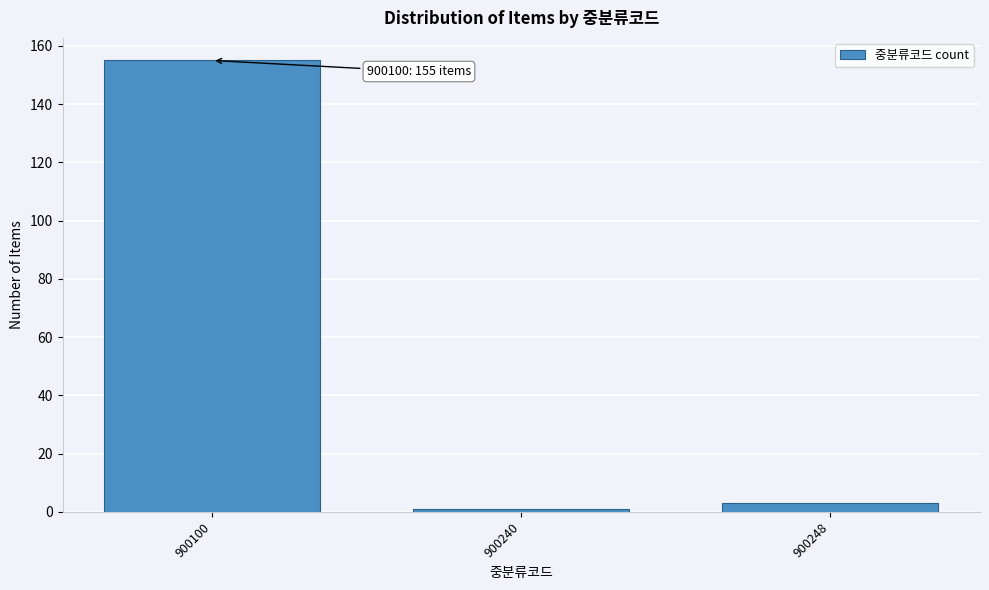

Reading left to right, transcribe all the data shown in this chart.

155	1	3